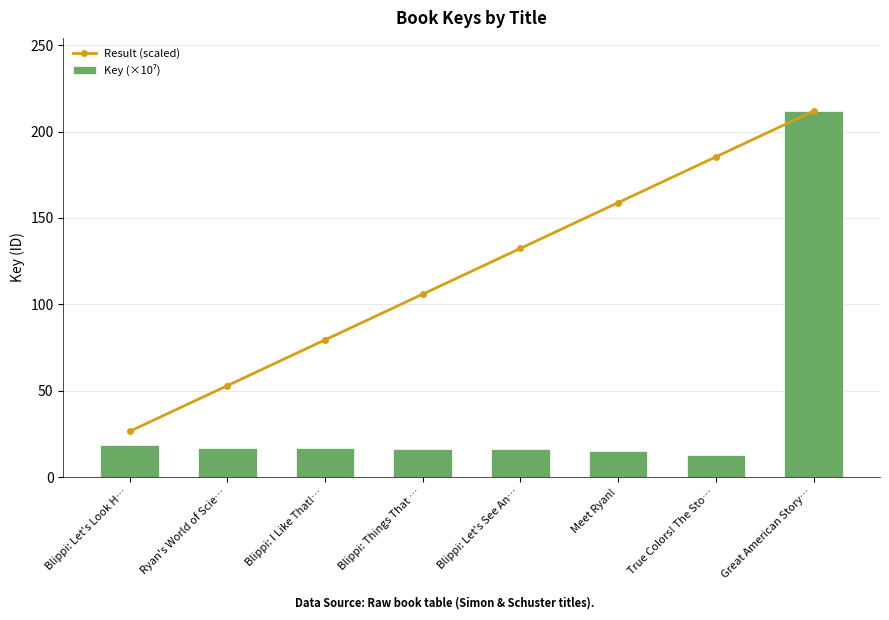

Which has a higher value, Blippi: Let's Look H… or Ryan's World of Scie…?

Ryan's World of Scie…